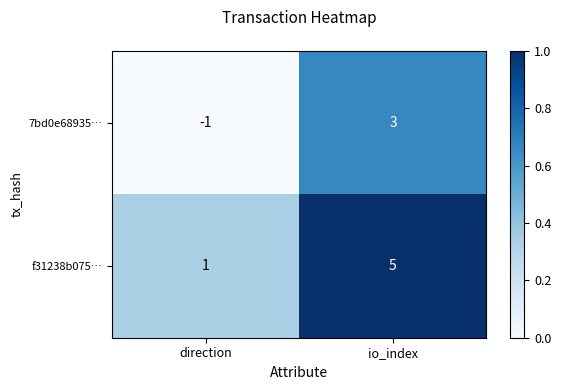

What is the spread (max minus min) of values at io_index?

2